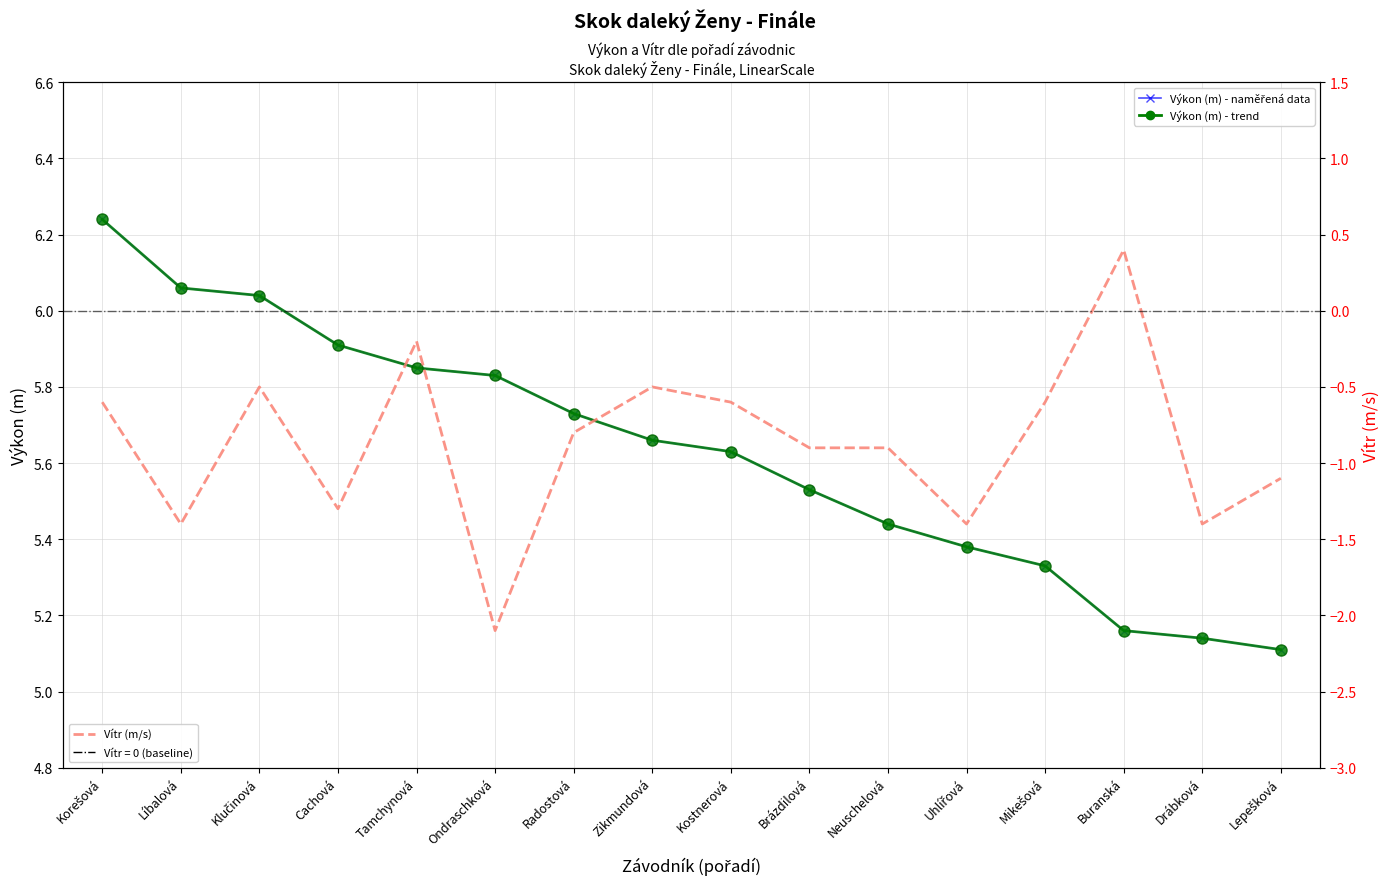

Reading right to left, transcribe all the data shown in this chart.

Výkon (m) - naměřená data: 5.1	5.1	5.2	5.3	5.4	5.4	5.5	5.6	5.7	5.7	5.8	5.8	5.9	6.0	6.1	6.2
Výkon (m) - trend: 5.1	5.1	5.2	5.3	5.4	5.4	5.5	5.6	5.7	5.7	5.8	5.8	5.9	6.0	6.1	6.2
Vítr (m/s): -1.1	-1.4	0.4	-0.6	-1.4	-0.9	-0.9	-0.6	-0.5	-0.8	-2.1	-0.2	-1.3	-0.5	-1.4	-0.6